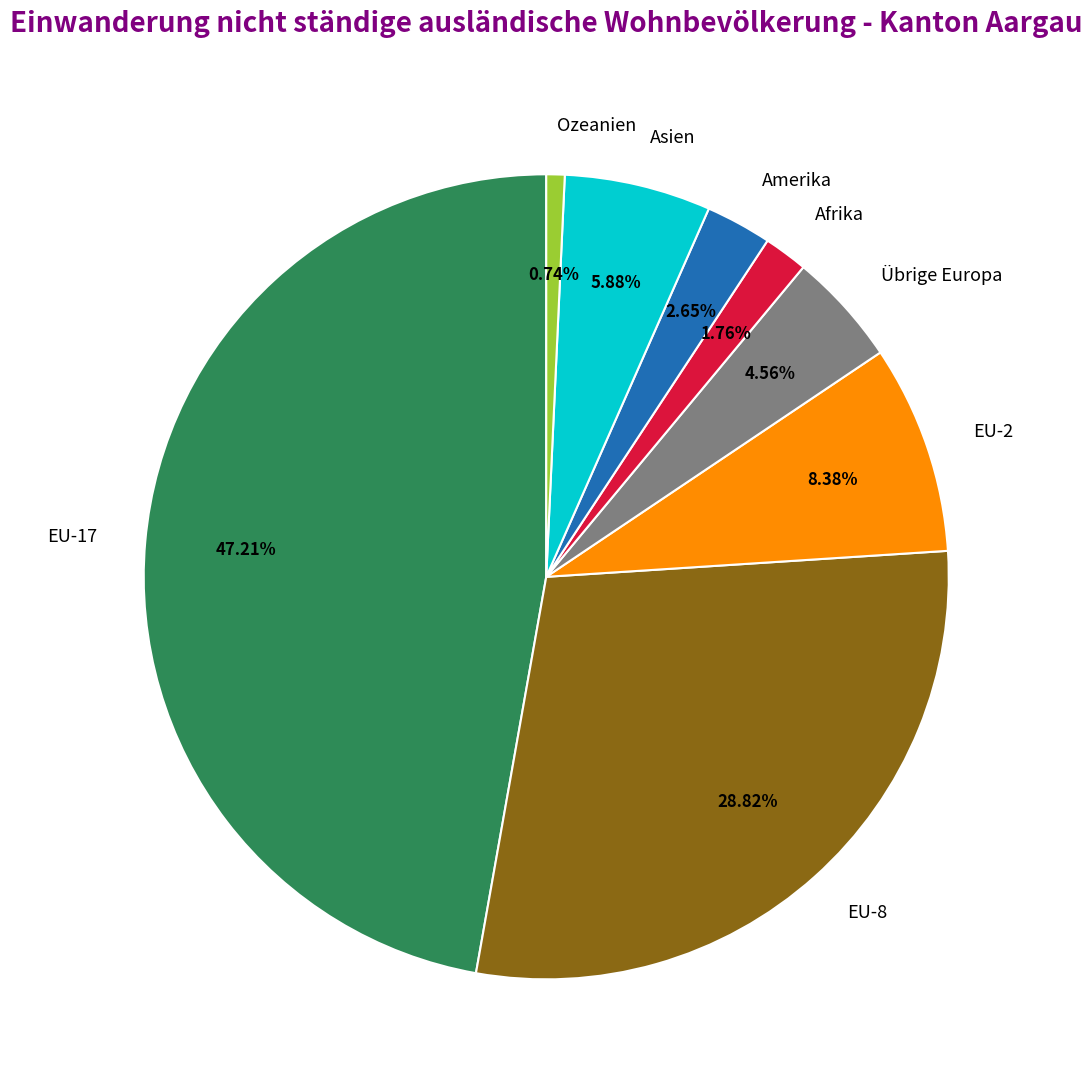

Count the number of slices in the pie.

8